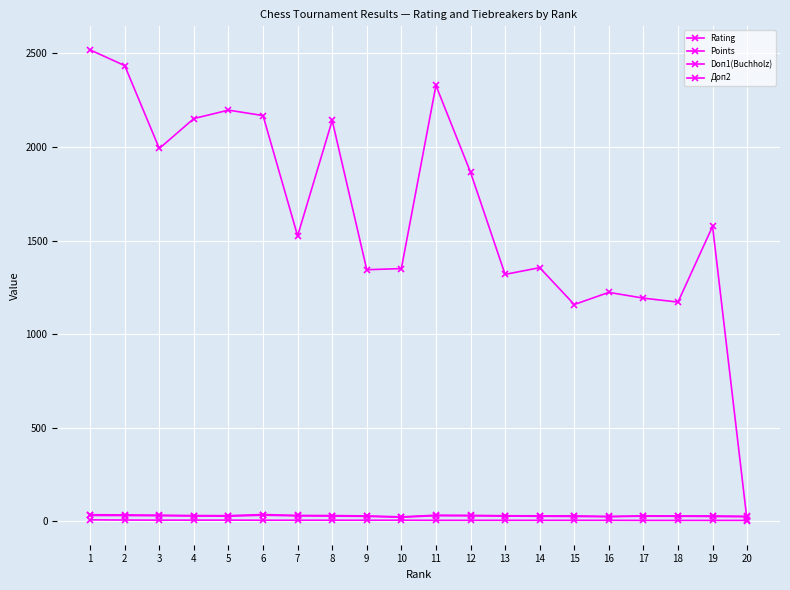

Reading right to left, list all the values displayed in this chart.

Rating: 0.0	1576.0	1171.0	1192.0	1223.0	1158.0	1355.0	1319.0	1865.0	2329.0	1350.0	1344.0	2142.0	1525.0	2168.0	2197.0	2152.0	1992.0	2435.0	2519.0
Points: 4.0	4.0	4.0	4.0	4.5	4.5	4.5	4.5	4.5	4.5	5.0	5.0	5.0	5.0	5.0	5.5	5.5	5.5	6.0	7.0
Doп1(Buchholz): 26.0	28.0	28.0	28.5	25.0	28.5	28.5	29.0	31.0	32.0	23.0	28.0	30.0	30.5	35.5	29.5	30.0	32.0	33.5	34.5
Доп2: 23.5	25.0	26.0	26.5	24.0	25.0	26.0	27.0	28.5	29.0	21.0	25.5	27.0	28.5	31.5	26.5	27.5	29.0	30.0	30.5